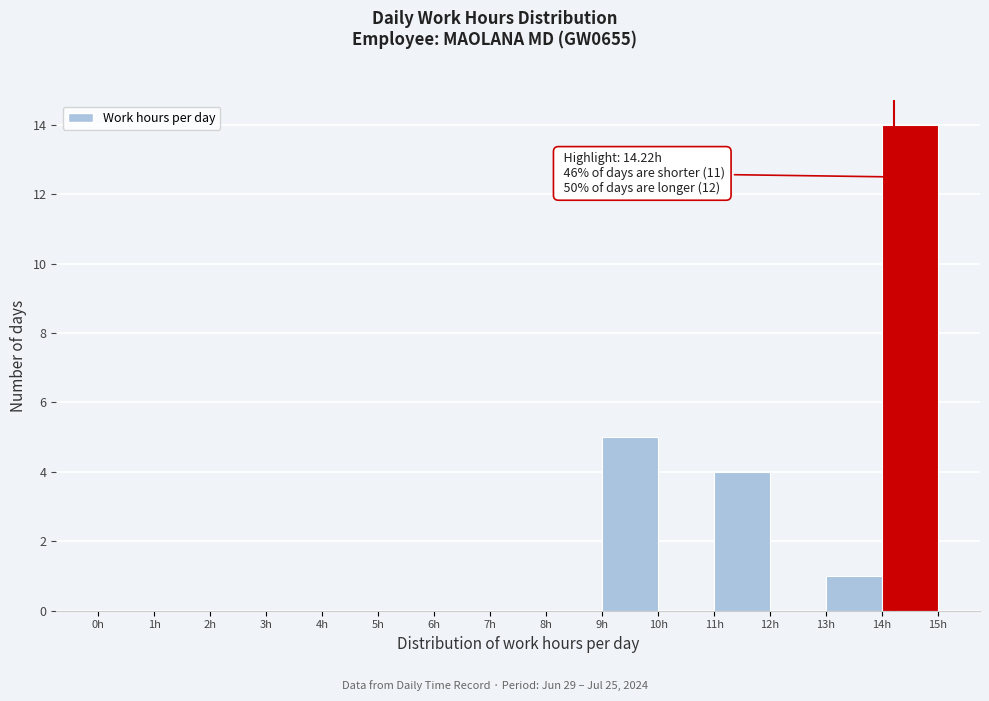

Which range on the x-axis has the tallest bar?

14 to 15